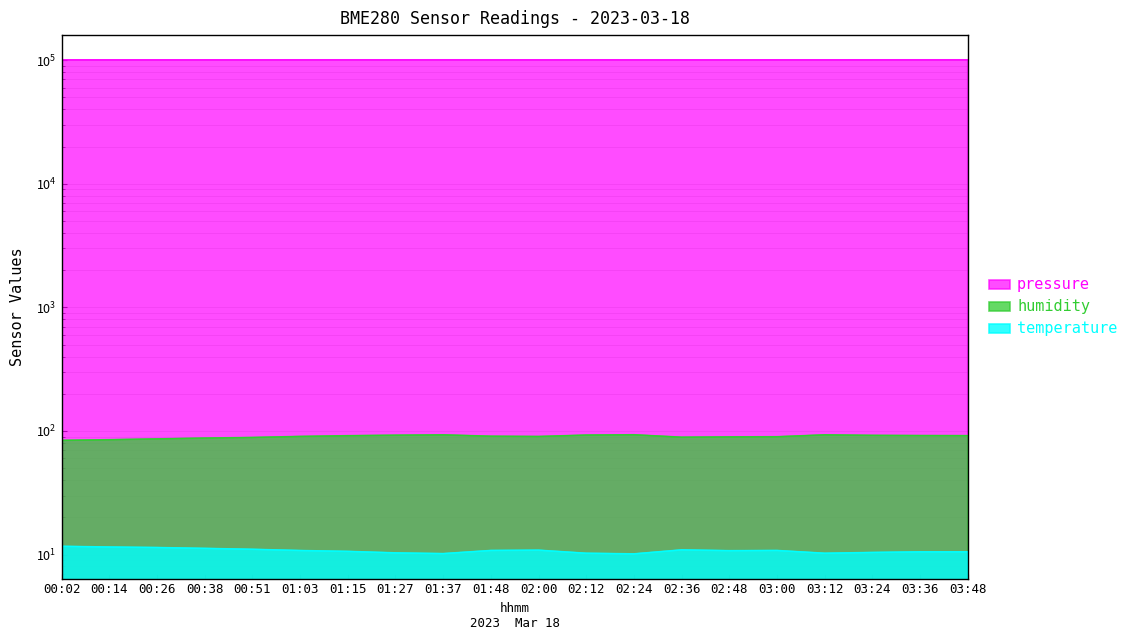

Where does the humidity series first go above 90?

01:03